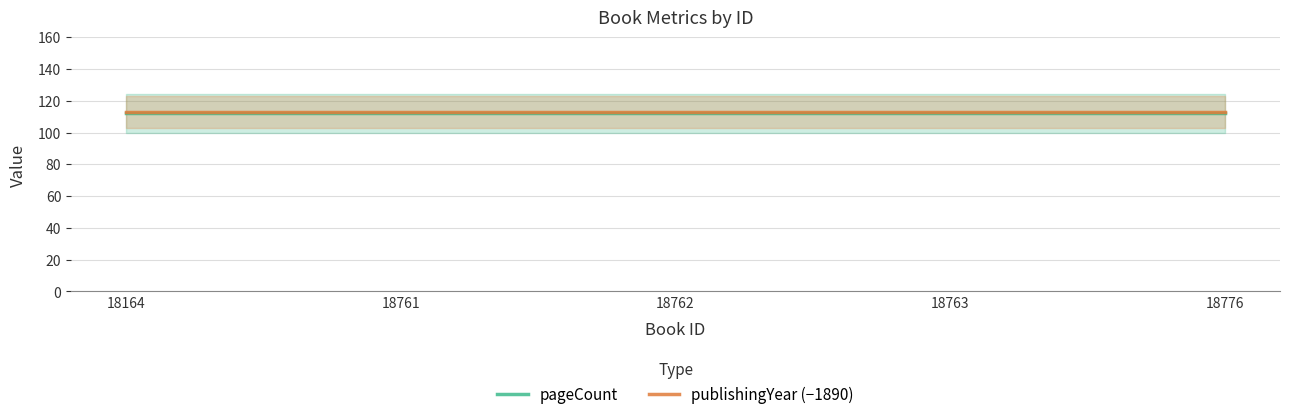

What are all the series names shown in the legend?

pageCount, publishingYear (−1890)